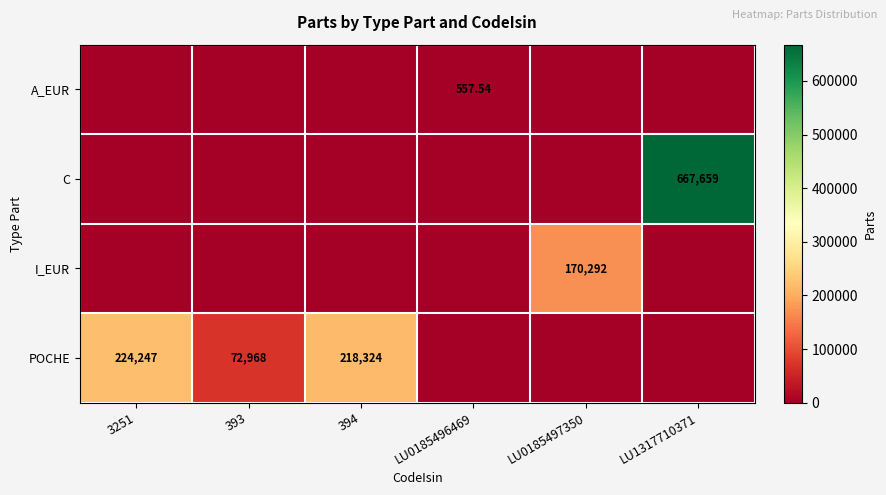

Rank the categories by POCHE value from highest to lowest.

3251, 394, 393, LU0185496469, LU0185497350, LU1317710371